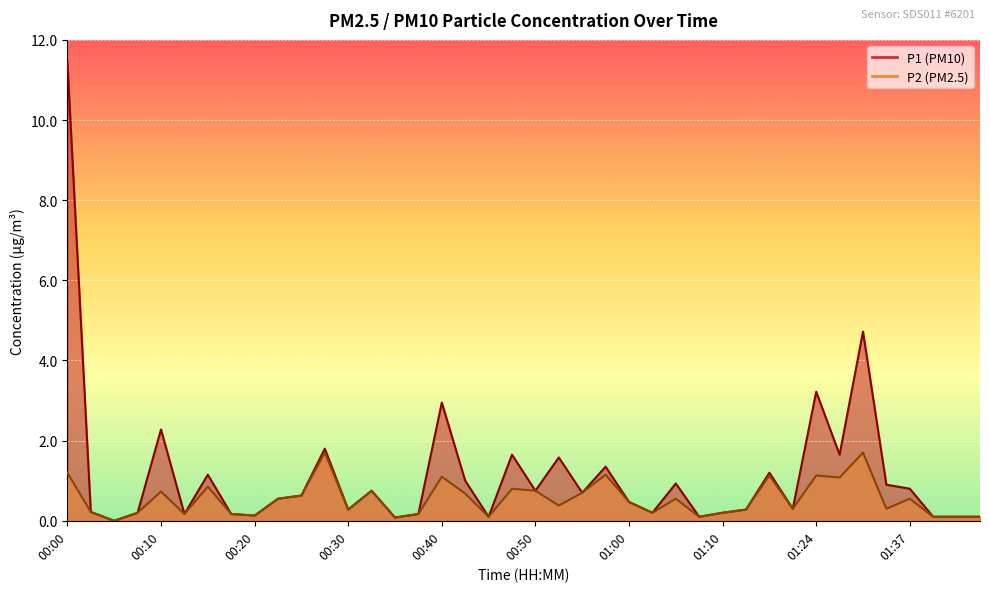

What are all the series names shown in the legend?

P1, P2